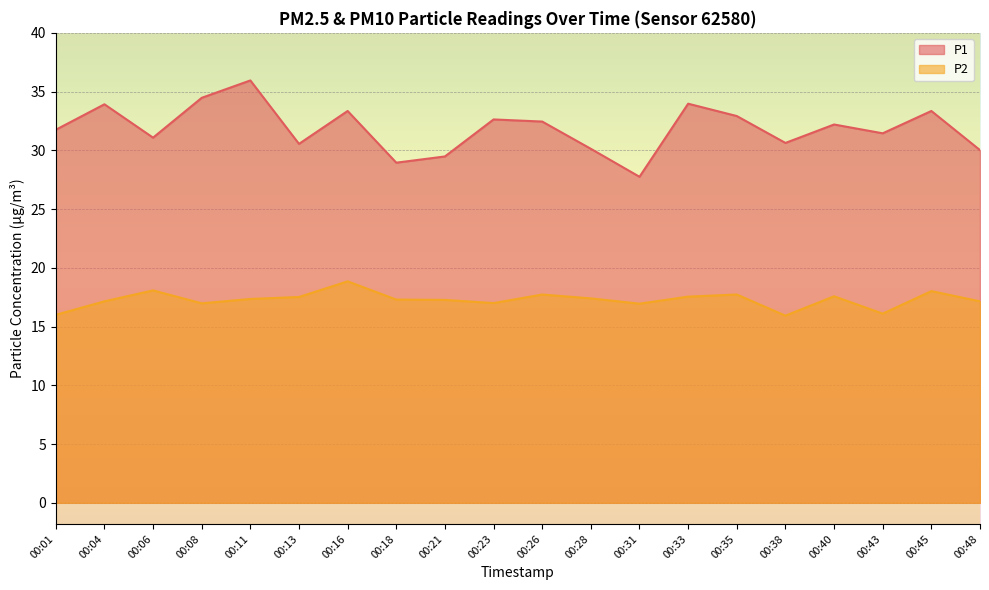

At which label does P1 reach its minimum?

00:31